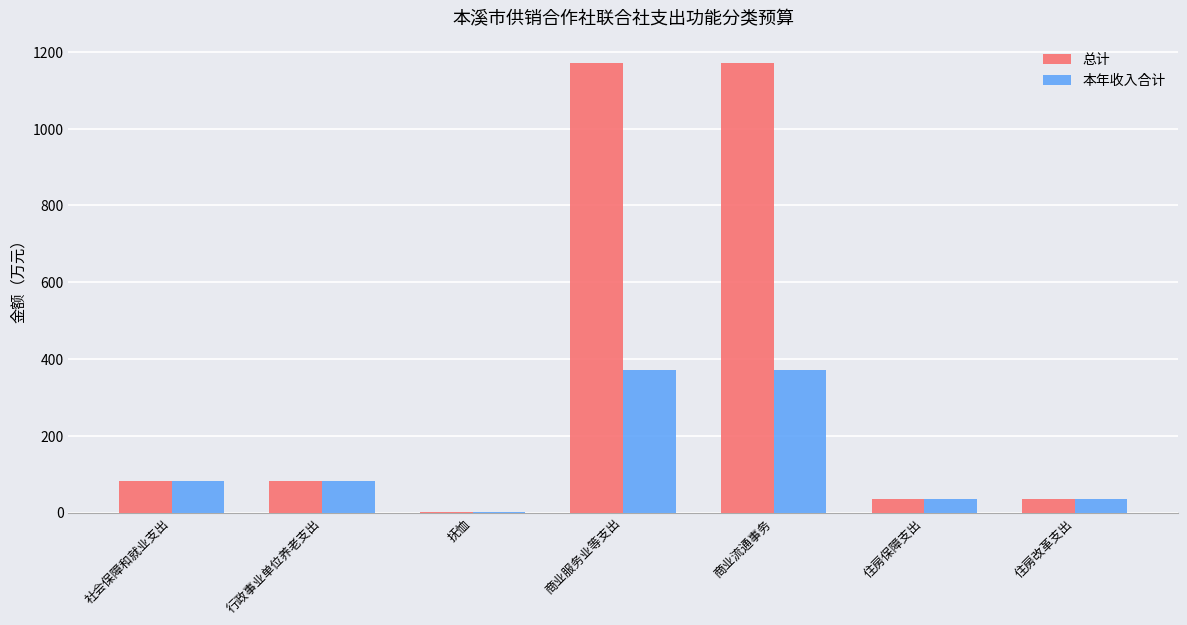

What is the maximum value shown in the chart?

1171.6